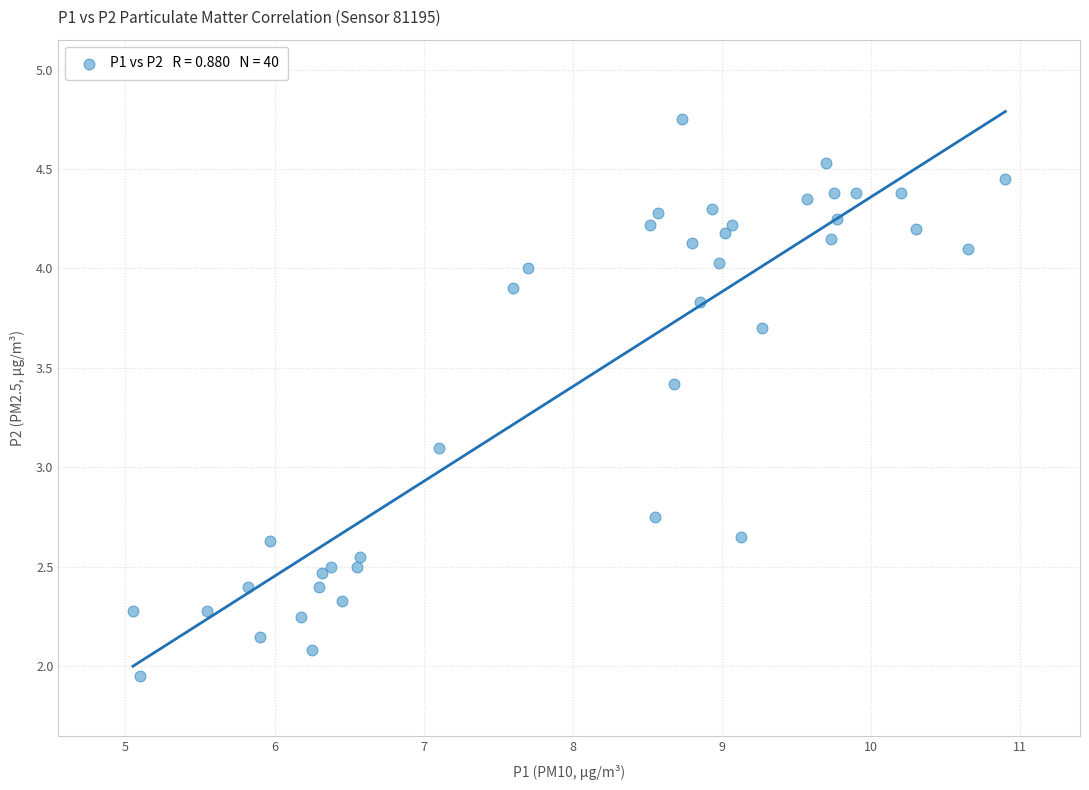

What Y value in the scatter plot is closest to 3?

3.1